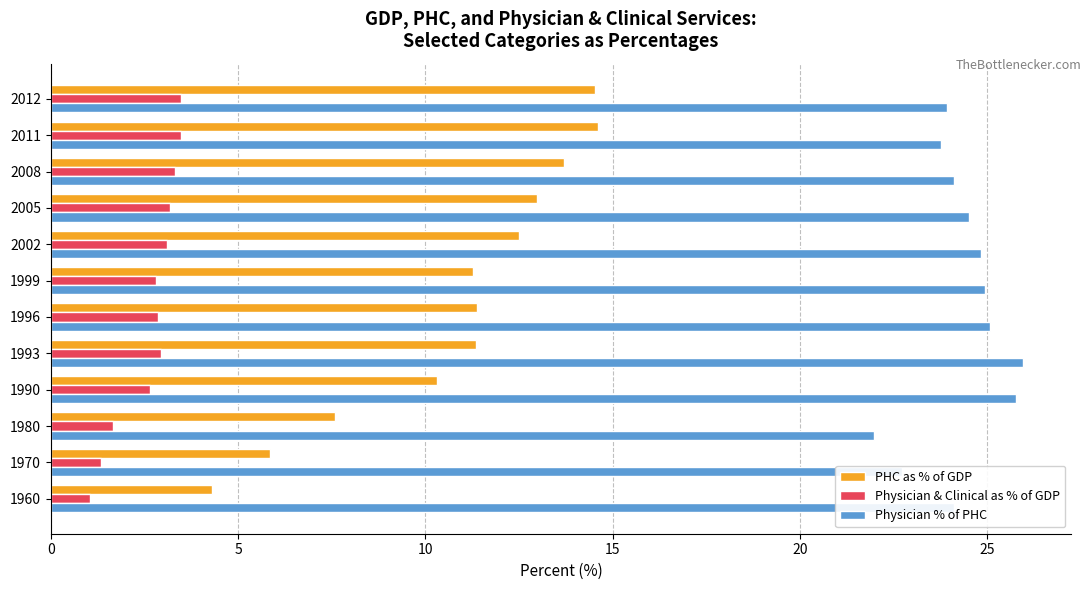

Is the value of PHC as % of GDP at 2002 greater than the value of Physician & Clinical as % of GDP at 2002?

Yes